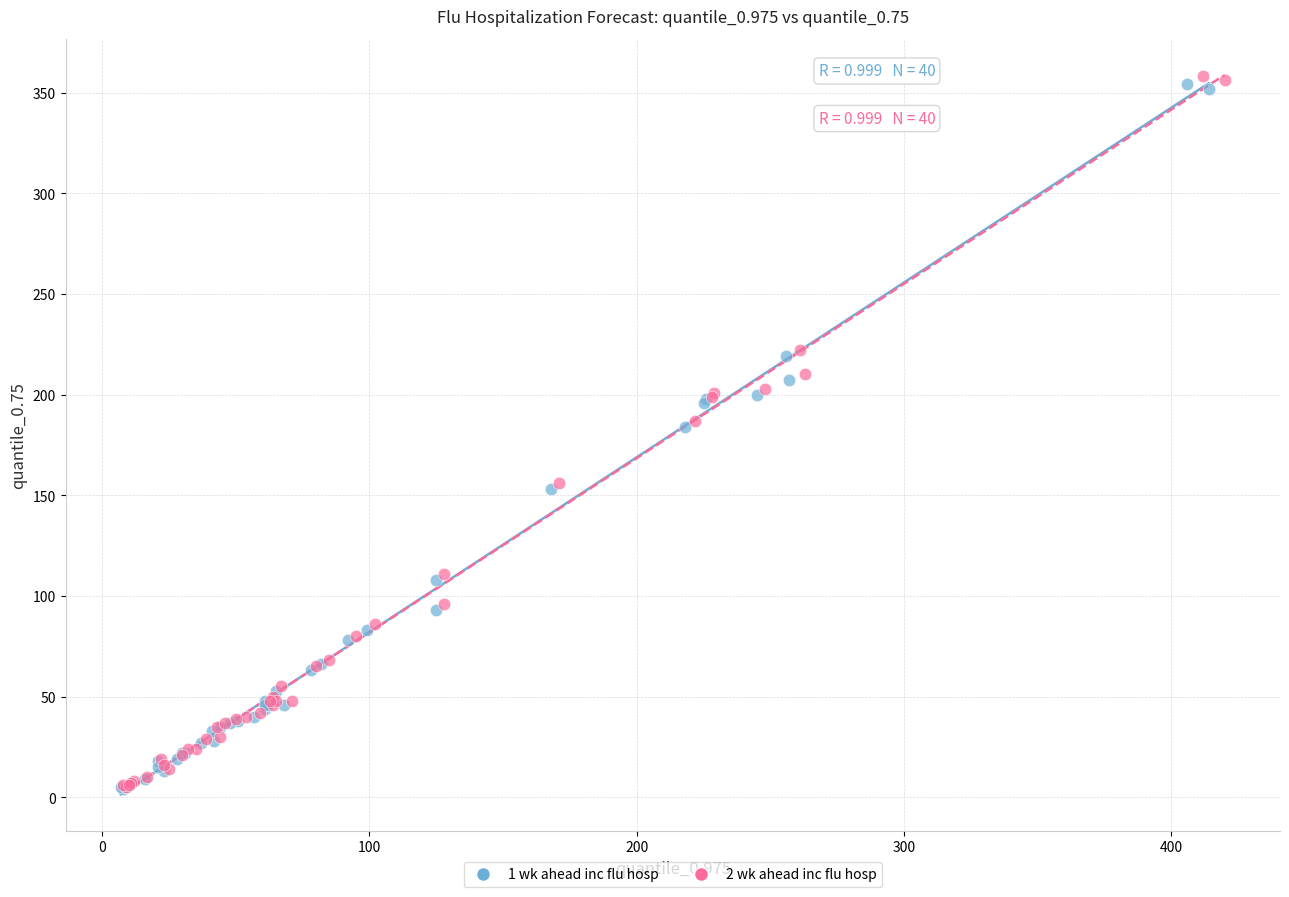

Which series has the widest spread of Y values?

2 wk ahead inc flu hosp